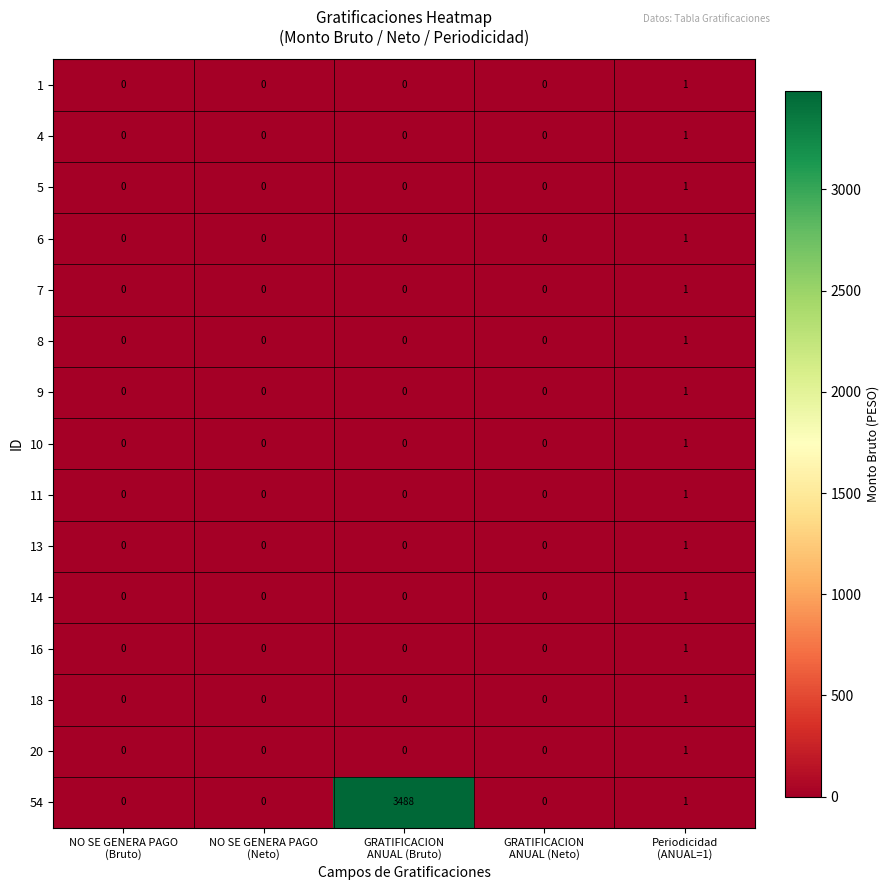

Which series changed the most between NO SE GENERA PAGO
(Neto) and GRATIFICACION
ANUAL (Bruto)?

54